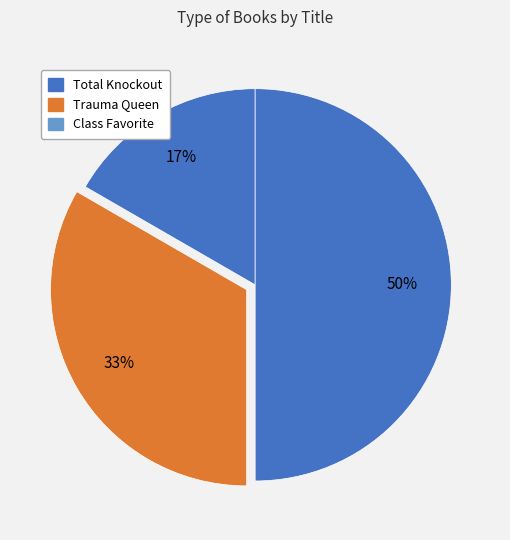

To the nearest percent, what is the difference between the Trauma Queen and Total Knockout slice percentages?

17%